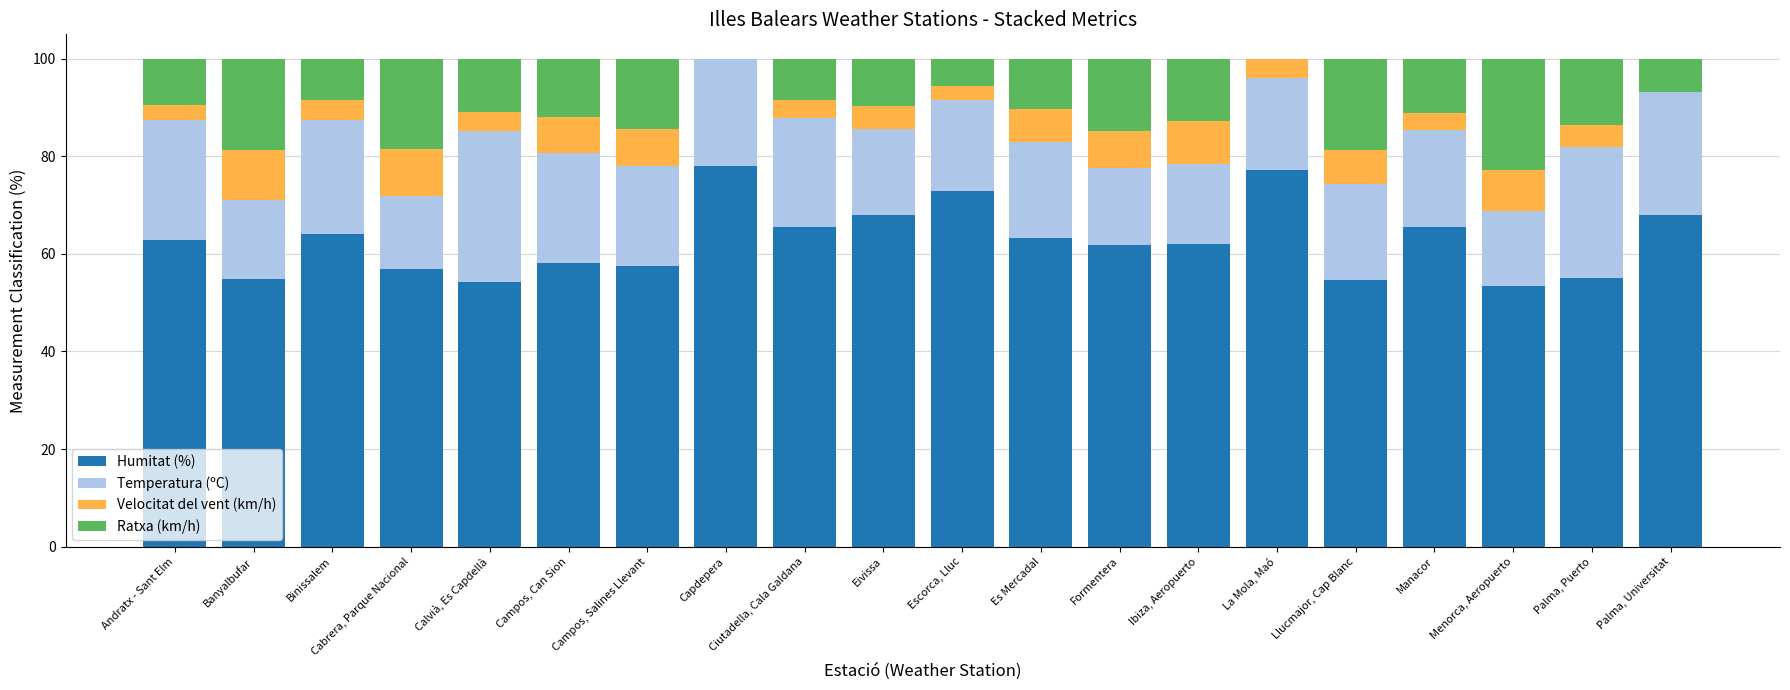

What is the sum of all Humitat (%) values?

1254.0